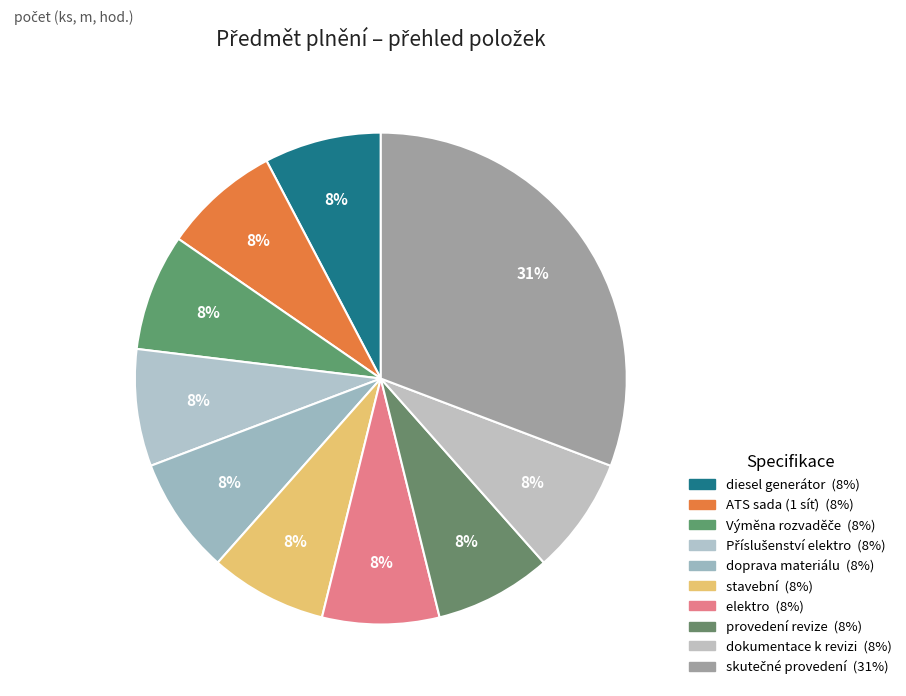

Does any single category account for the majority?

No